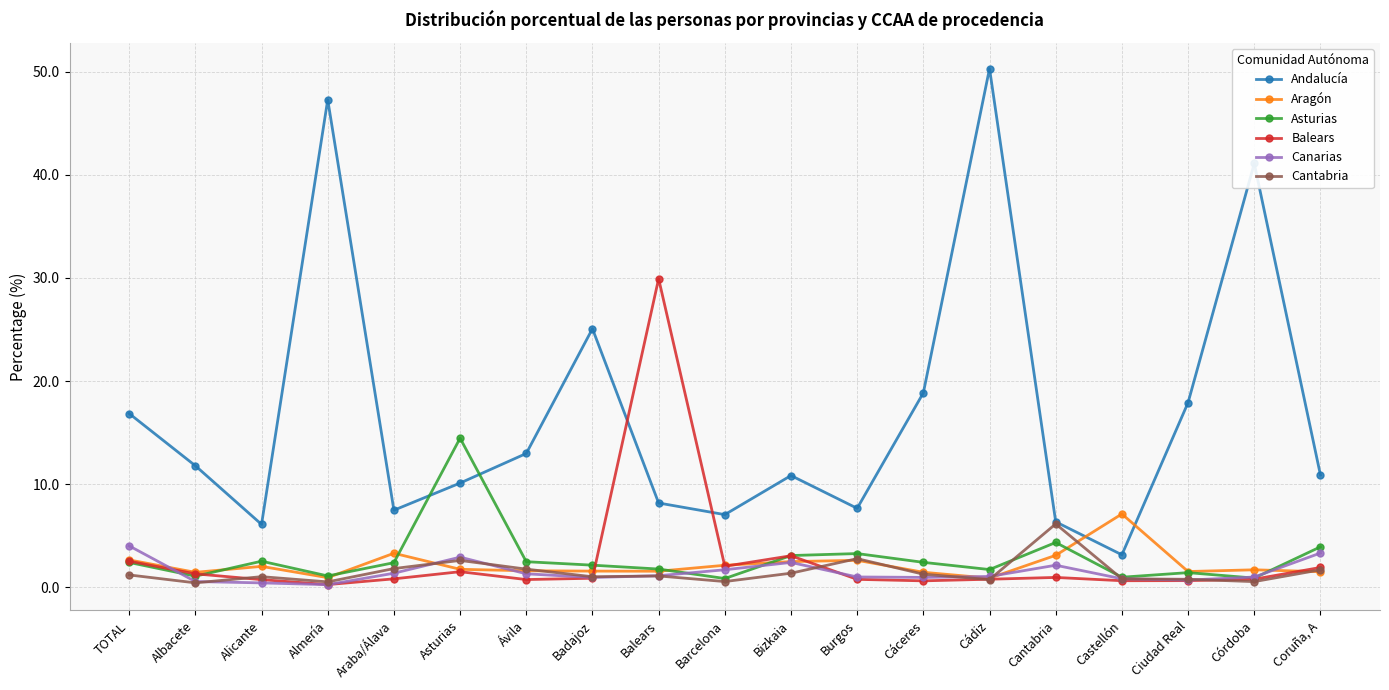

What is the label of the 15th point from the right?

Araba/Álava